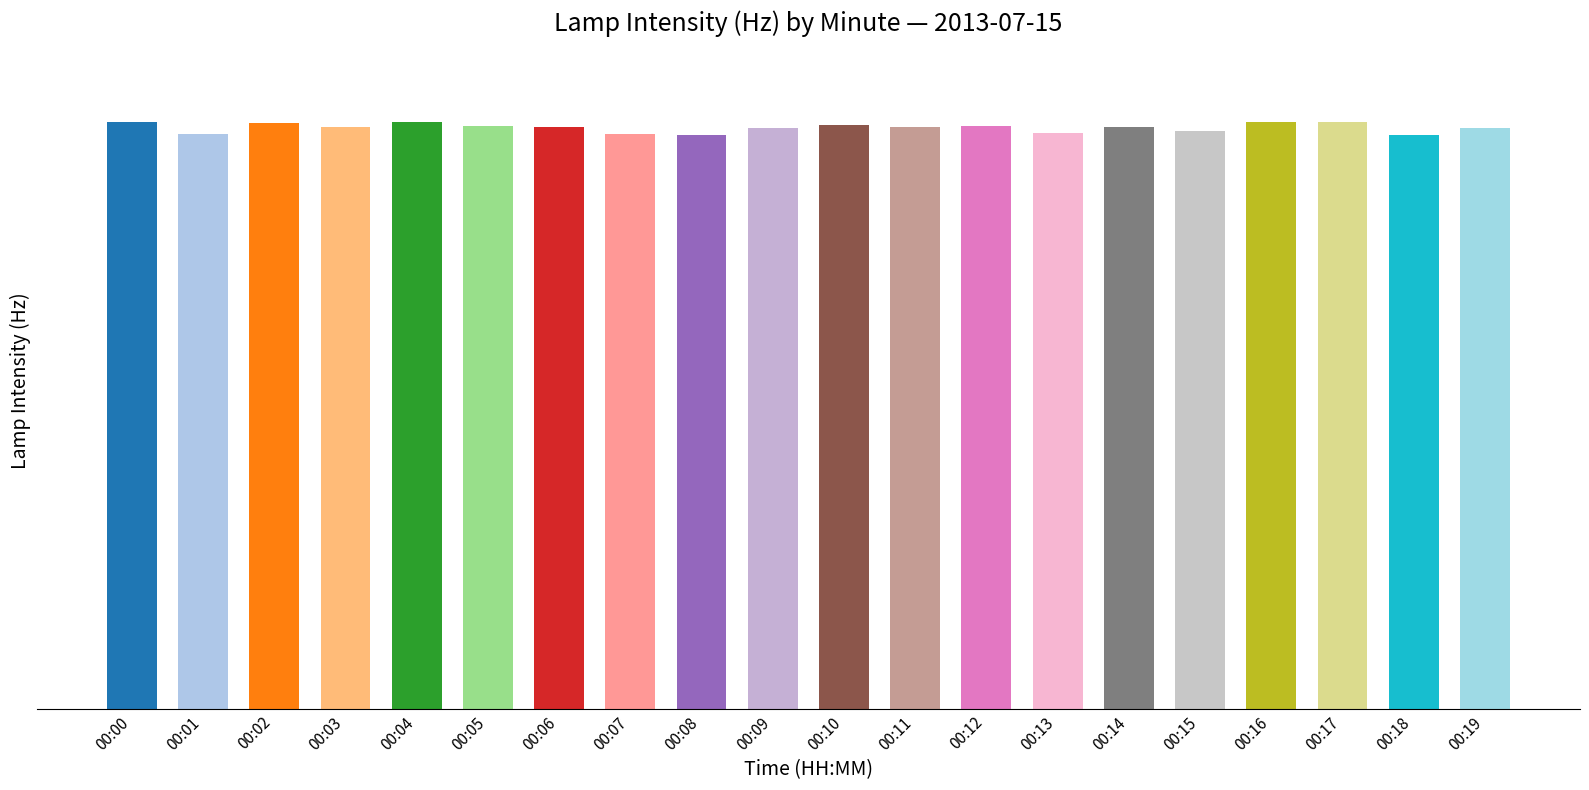

What is the sum of all values?

222532